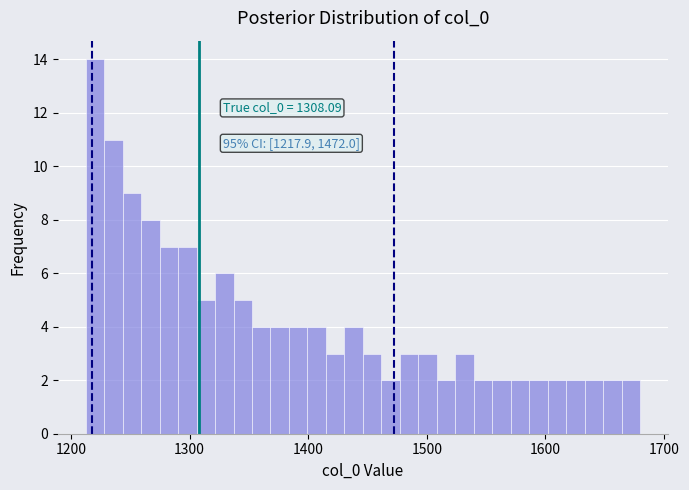

Read against the x-axis, roughly where is the centre of the tallest bar?

1220